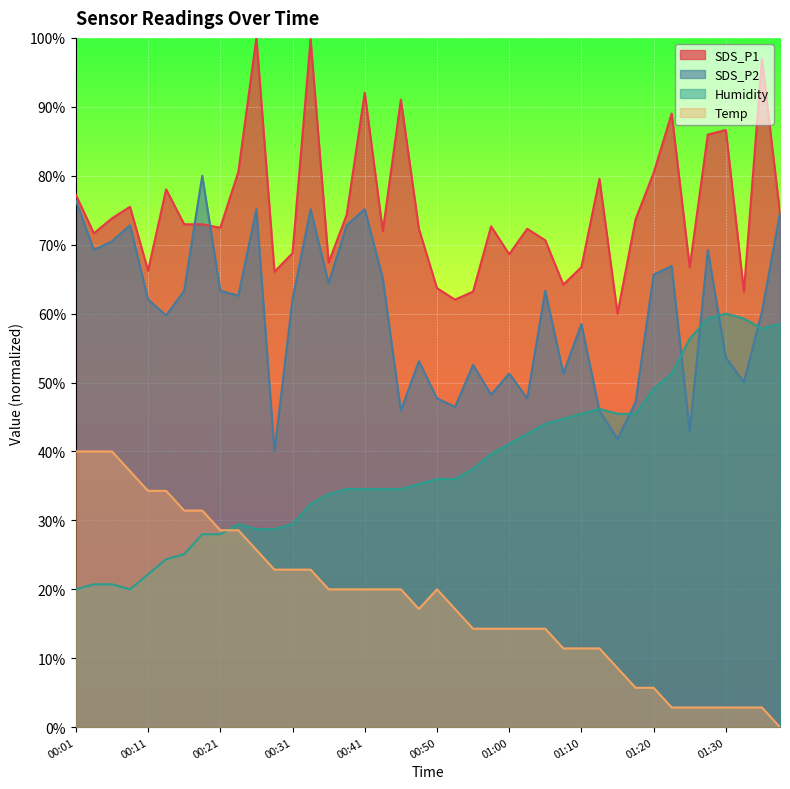

Which series has the largest range (max minus min)?

SDS_P1